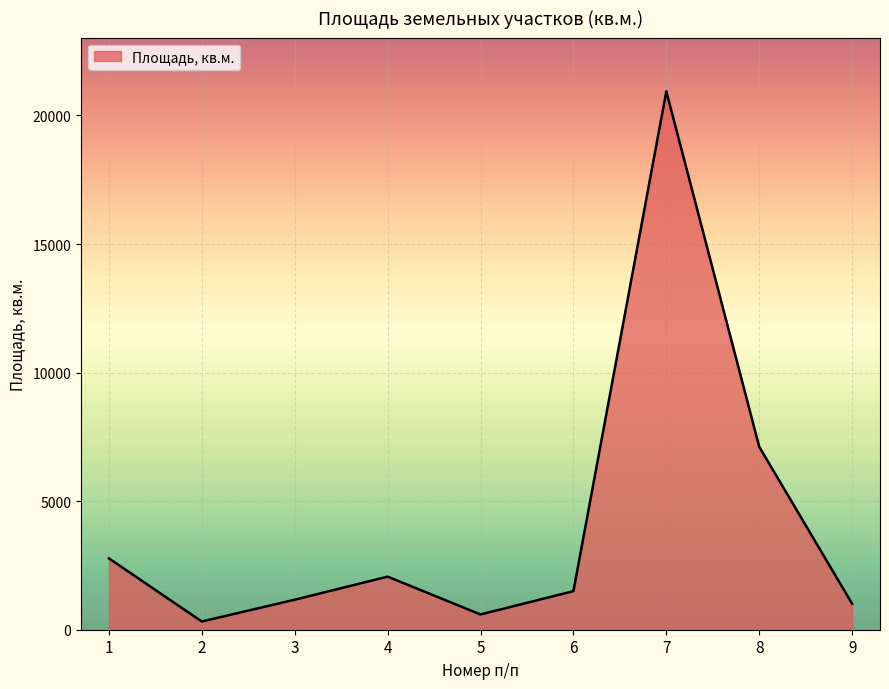

Reading left to right, list all the values displayed in this chart.

2775	319	1167	2065	593	1500	20935	7114	1009